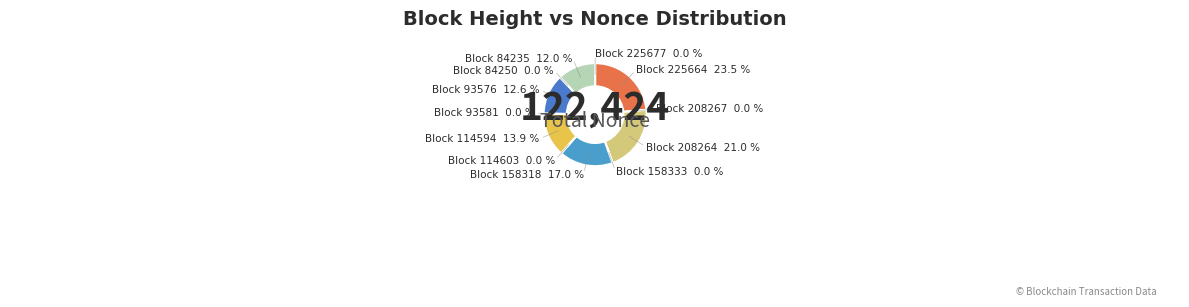

Combined, what portion of the pie is 158318 and 225664?

40.5%